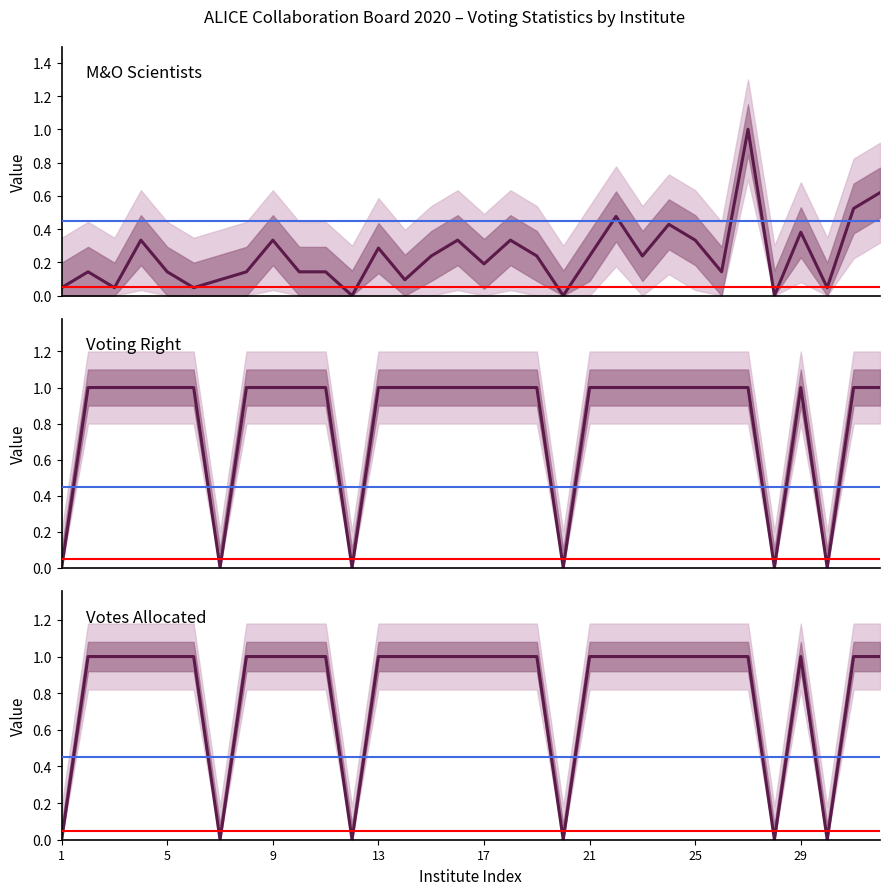

How many series are shown in this chart?

3